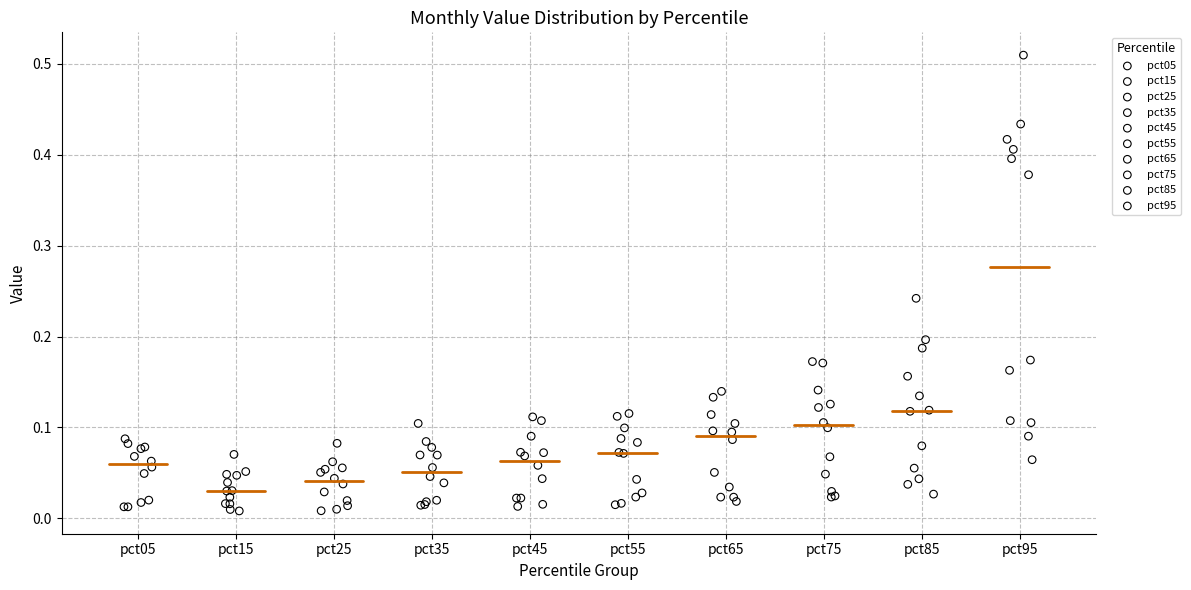

Which series reaches the maximum Y coordinate?

pct95